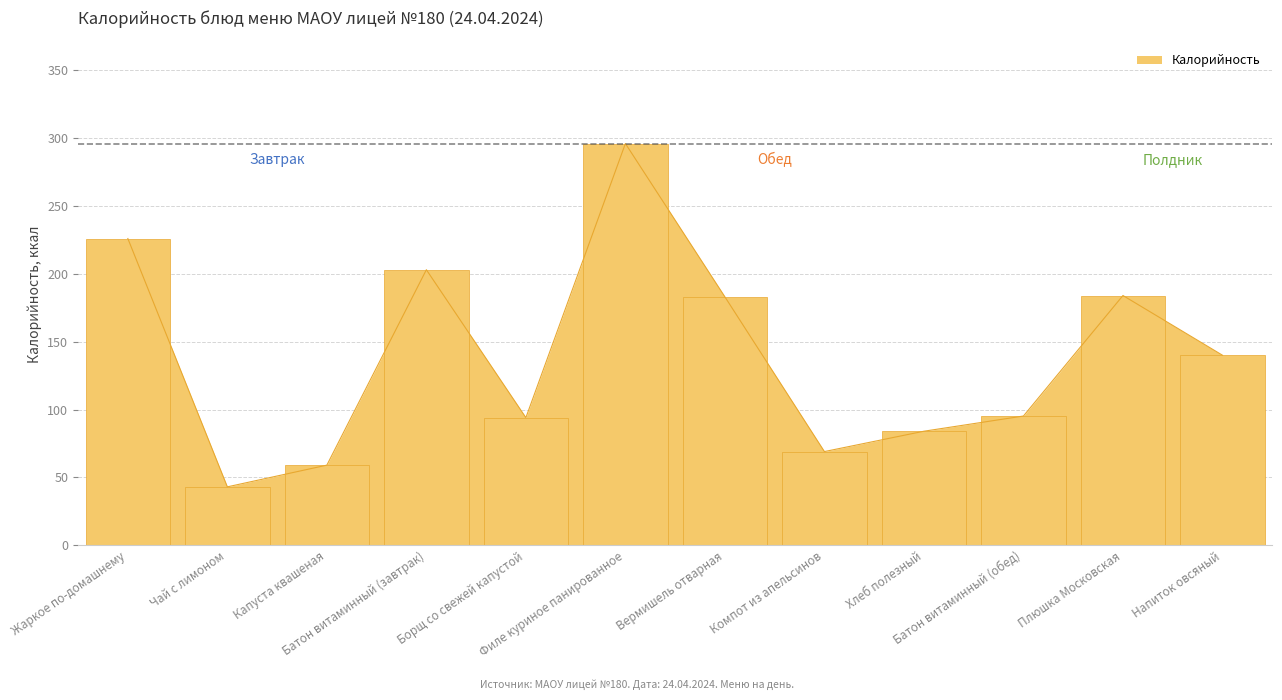

Reading left to right, what are all the values shown in this chart?

226.0	43.0	59.0	203.0	94.0	296.0	183.0	69.0	84.0	95.2	184.0	140.0